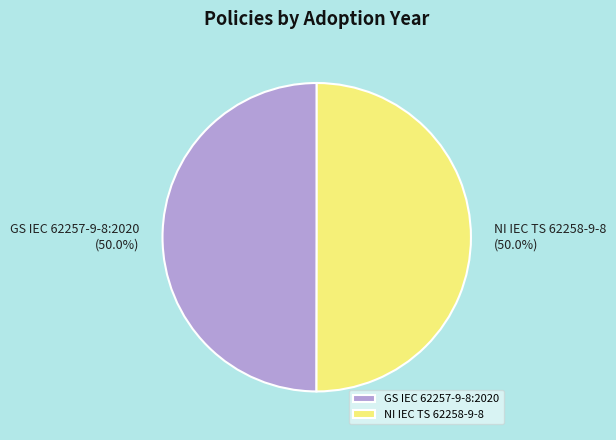

To the nearest percent, what is the combined percentage of GS IEC 62257-9-8:2020 and NI IEC TS 62258-9-8?

100%